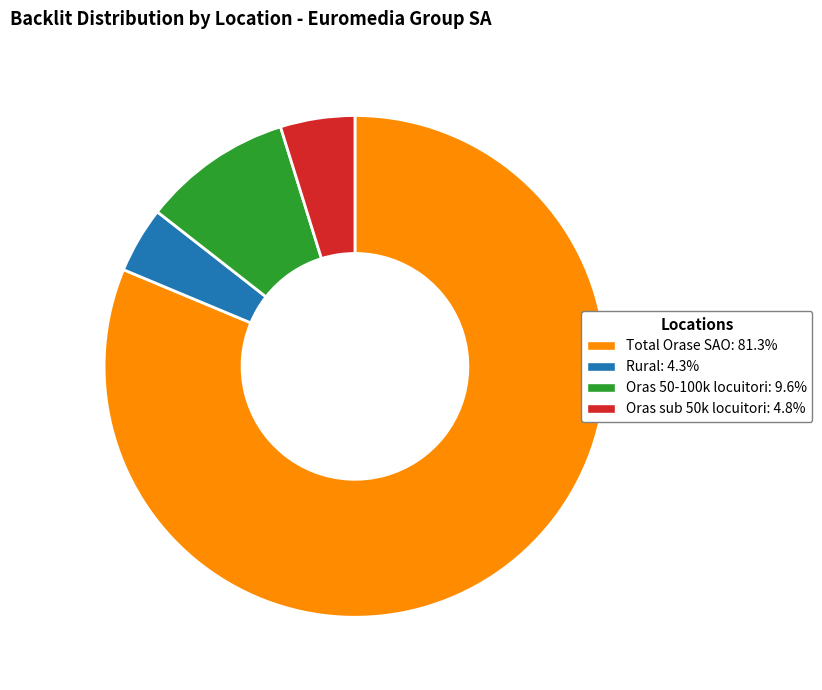

Rank the categories by value from highest to lowest.

Total Orase SAO, Oras 50-100k locuitori, Oras sub 50k locuitori, Rural